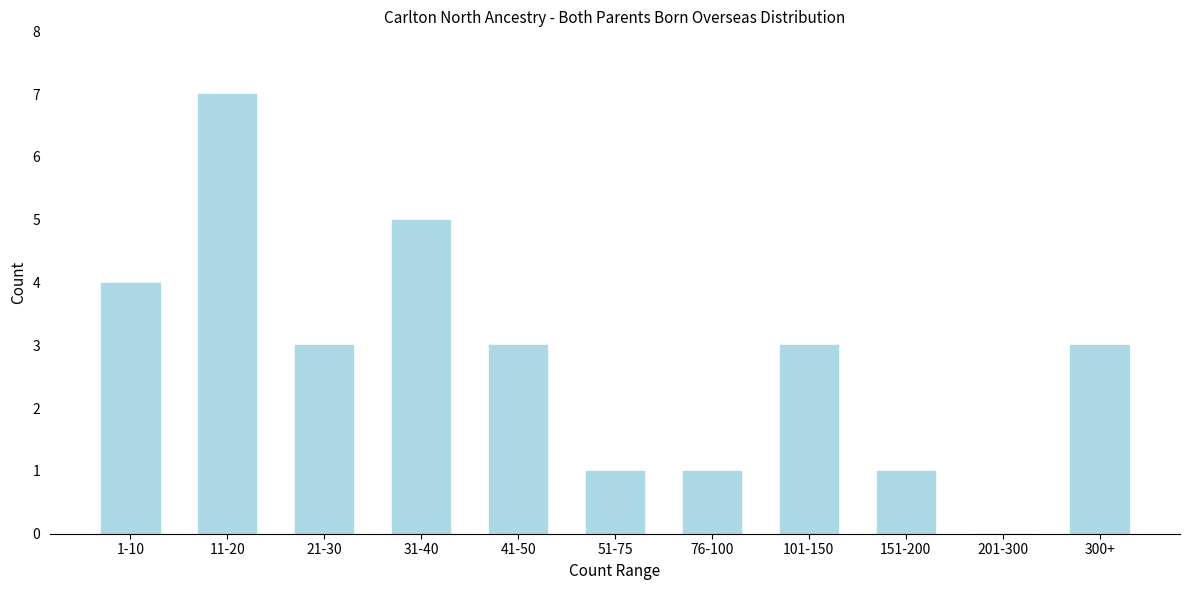

Reading left to right, extract all data points from this chart.

1-10=4	11-20=7	21-30=3	31-40=5	41-50=3	51-75=1	76-100=1	101-150=3	151-200=1	201-300=0	300+=3